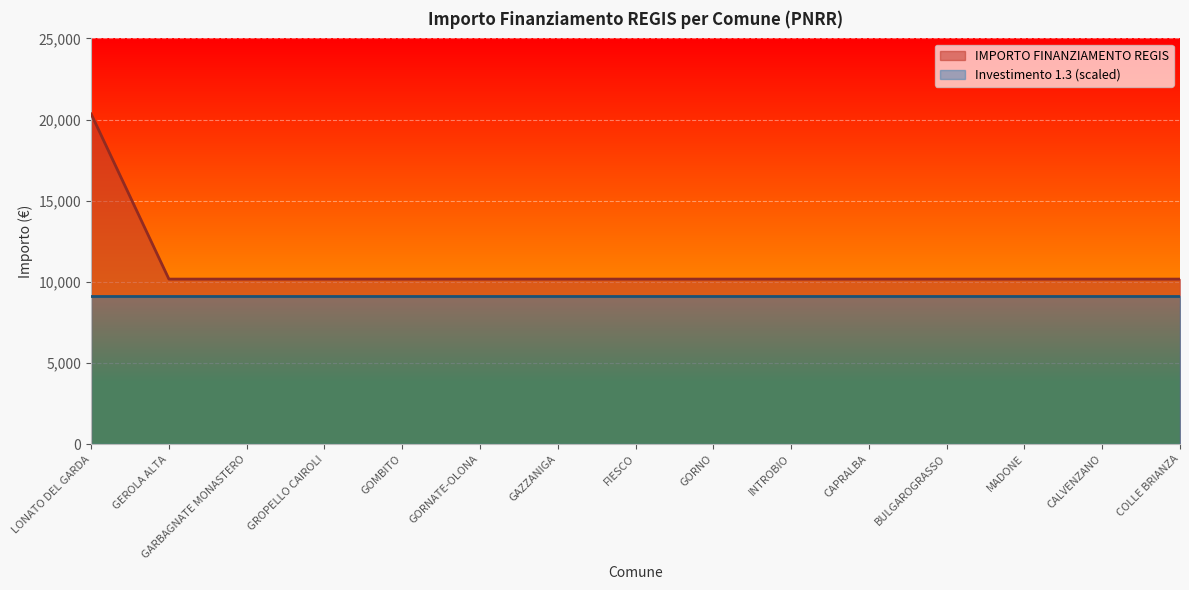

The chart shows a value of 14356 at FIESCO. True or false?

False